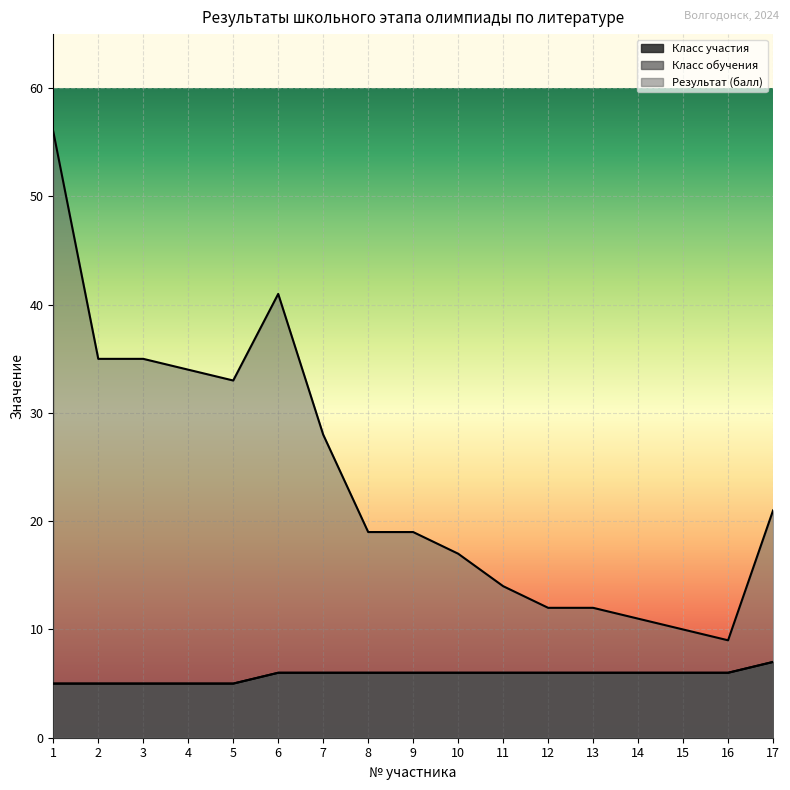

What is the maximum value for Класс обучения?

7